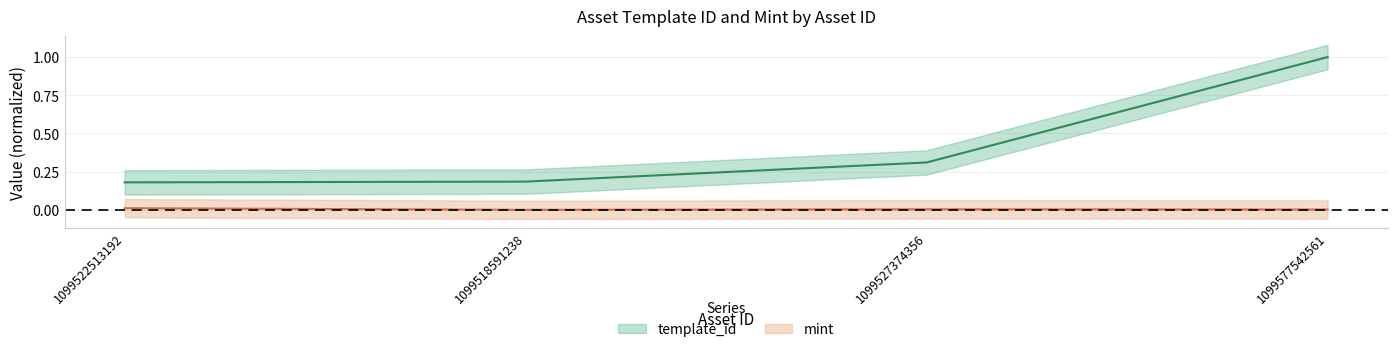

True or false: mint and template_id cross at least once.

False